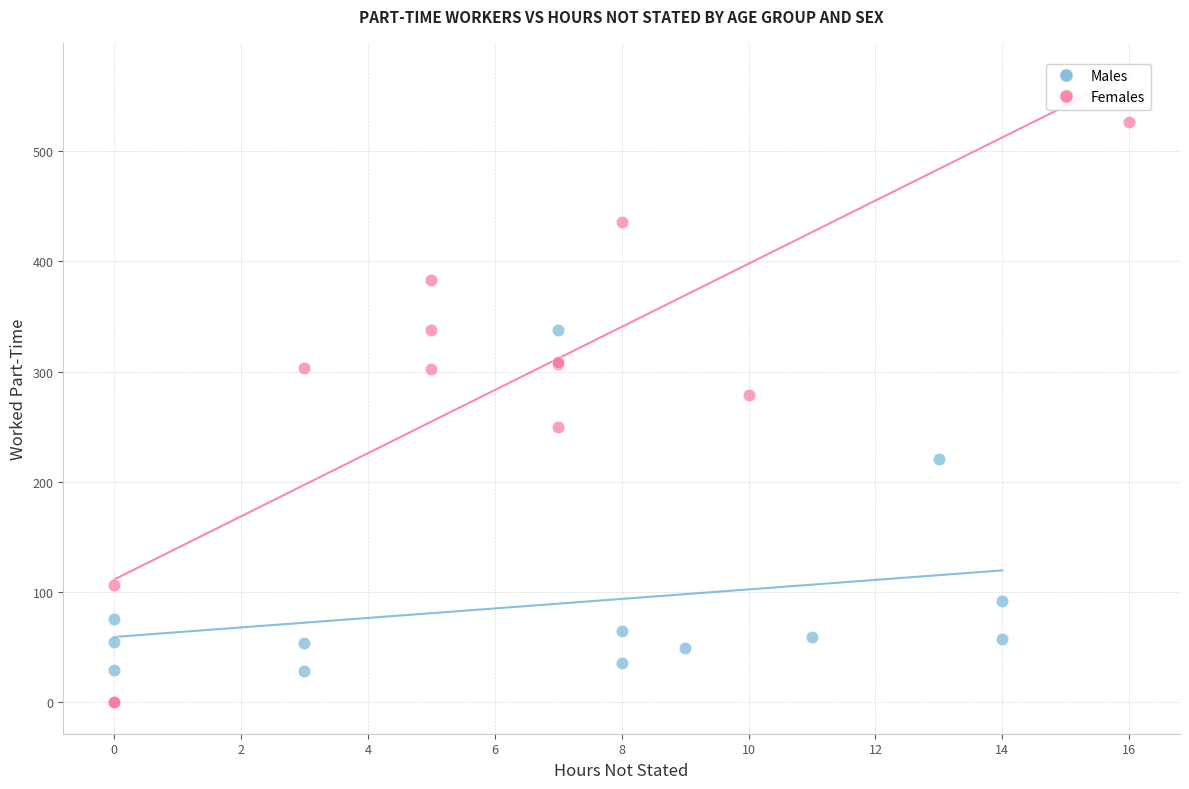

Which series has the widest spread of Y values?

Females